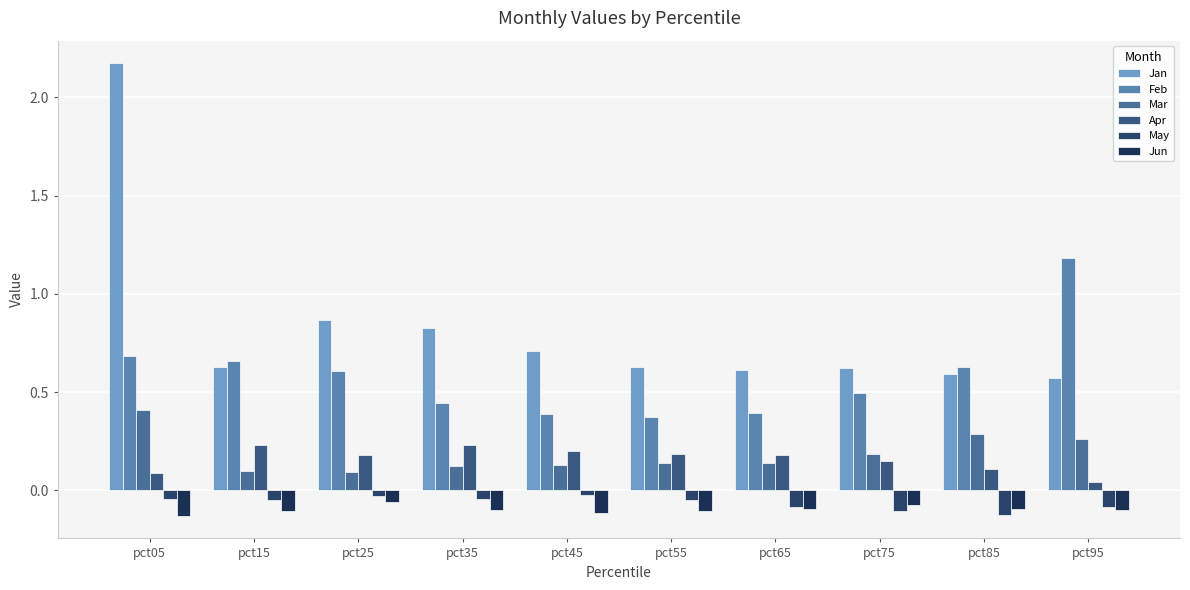

Between pct25 and pct35, which series saw the biggest shift?

Feb